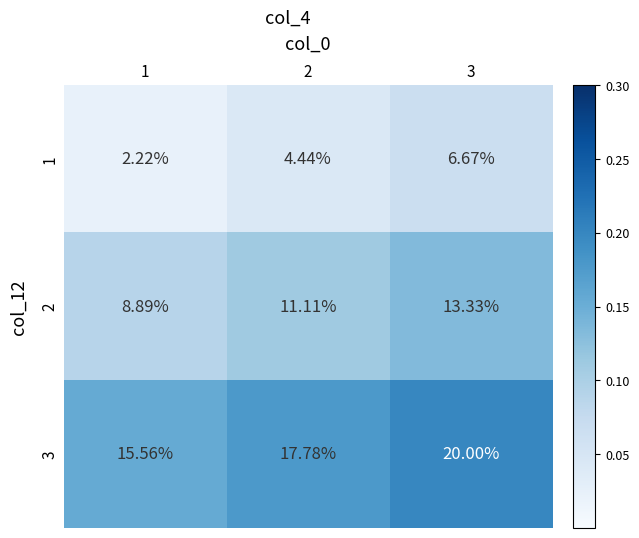

Is the value of 2 at 3 greater than the value of 3 at 1?

No